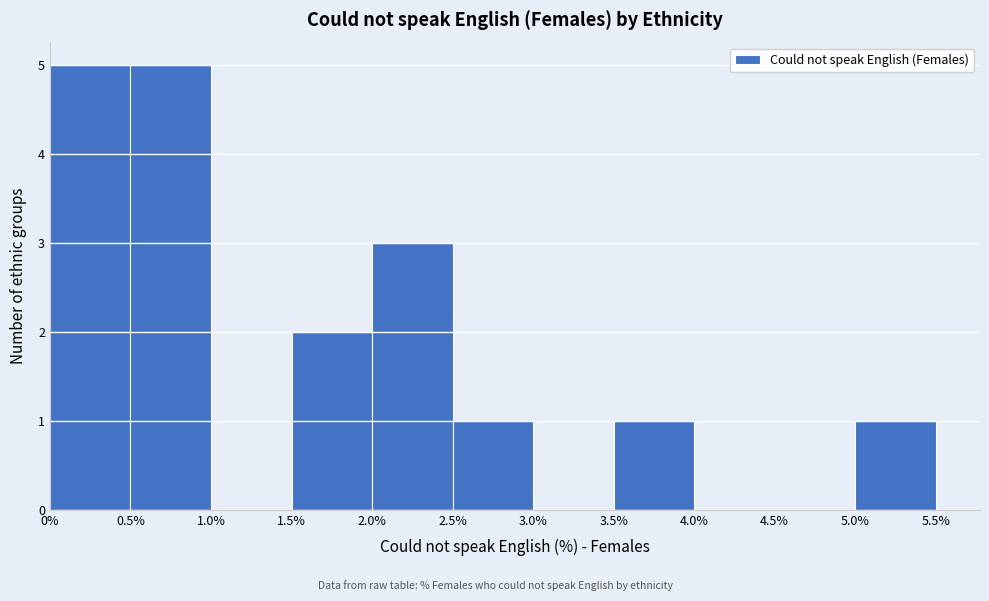

Reading left to right, transcribe this chart: for each bar, give the range it covers on the x-axis and its height. The values are not printed on the chart, so give them approximately, as read against the axis.

0% to 0.5%: 5
0.5% to 1.0%: 5
1.0% to 1.5%: 0
1.5% to 2.0%: 2
2.0% to 2.5%: 3
2.5% to 3.0%: 1
3.0% to 3.5%: 0
3.5% to 4.0%: 1
4.0% to 4.5%: 0
4.5% to 5.0%: 0
5.0% to 5.5%: 1